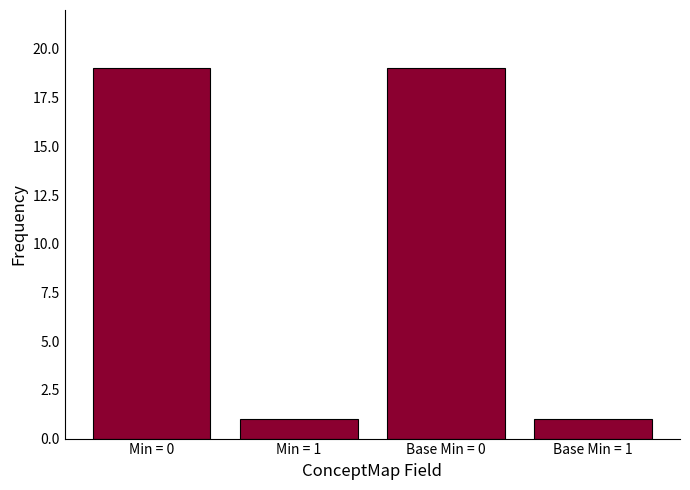

The chart shows a value of 19 at Base Min = 0. True or false?

True